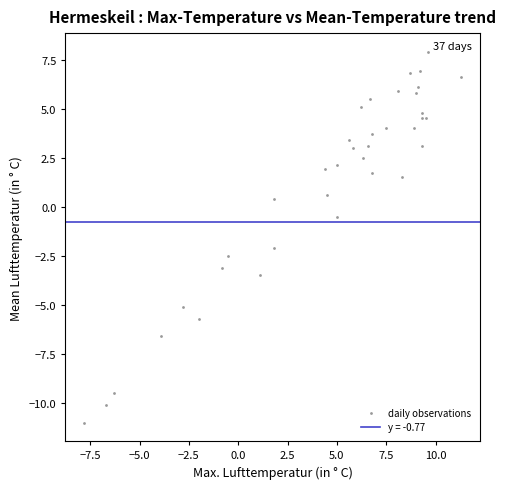

What Y value in the scatter plot is closest to -1?

-0.5